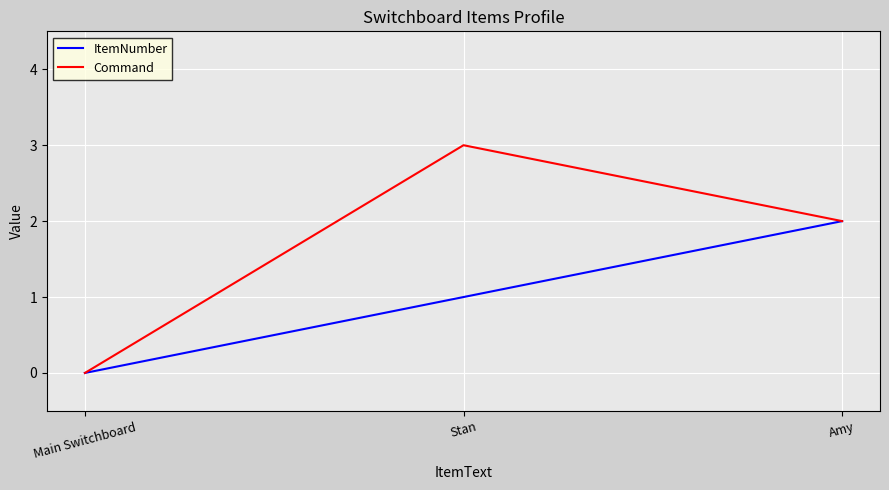

What is the approximate value of ItemNumber at Amy?

2